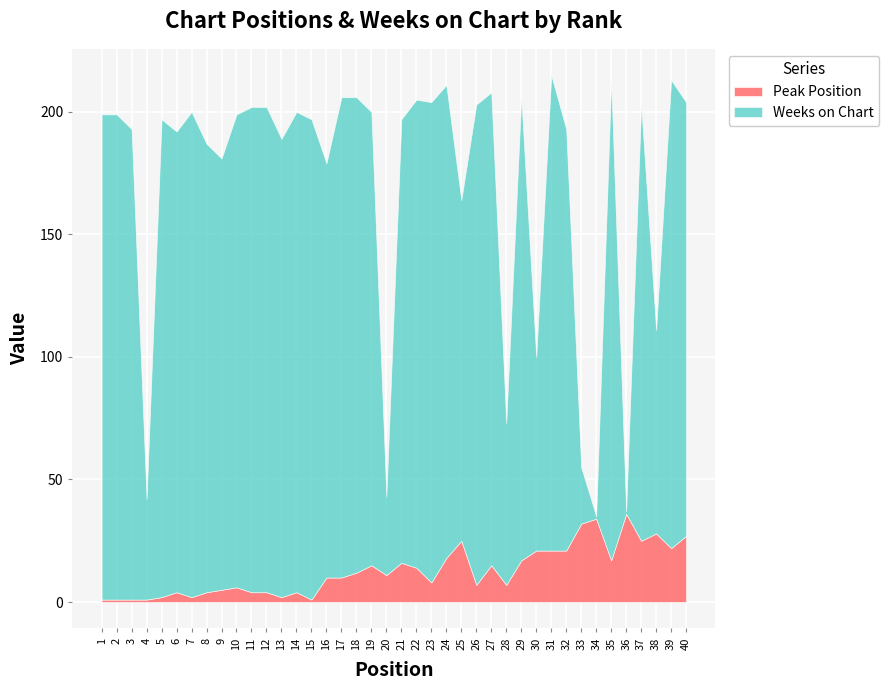

At how many categories does at least one series exceed 180?

26